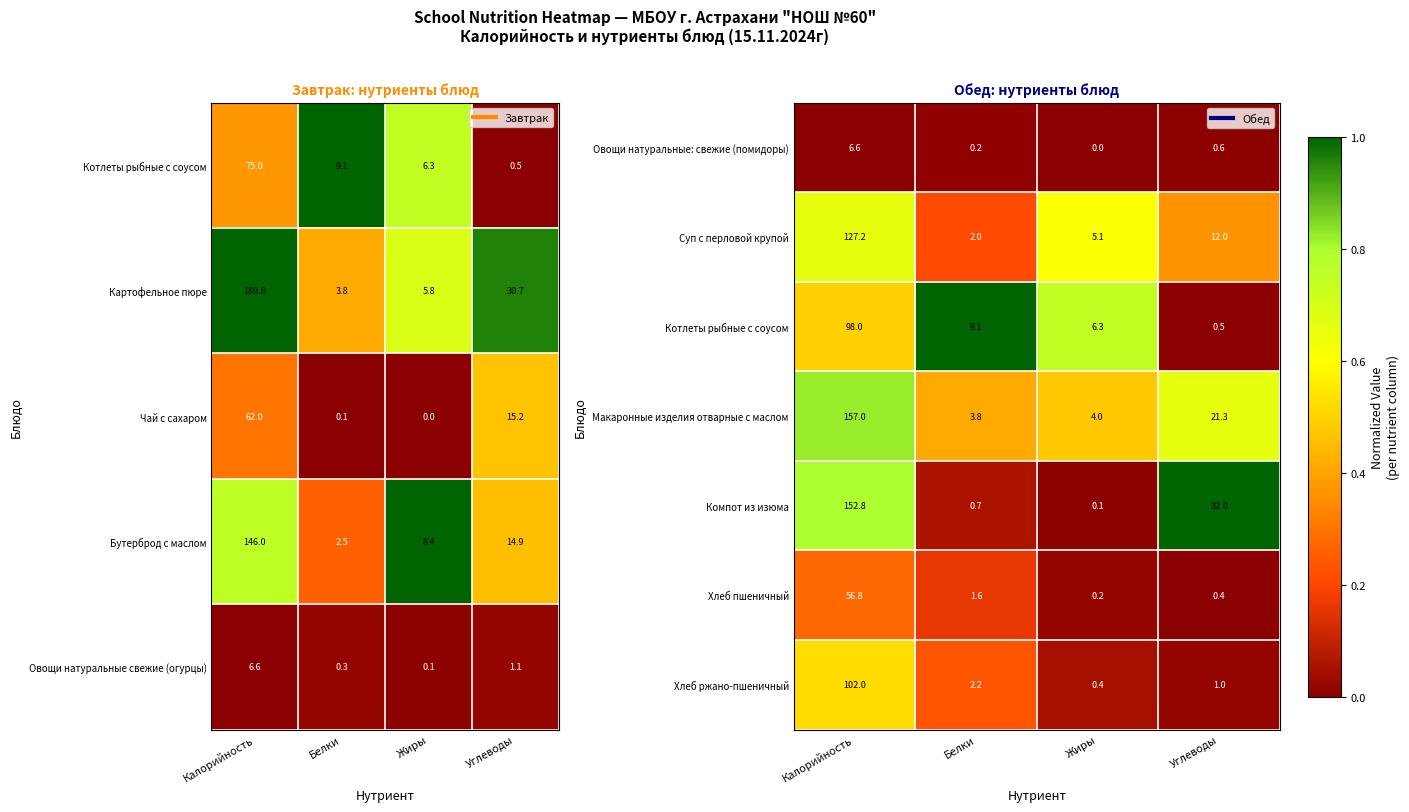

At which category is the sum across all series the highest?

Калорийность